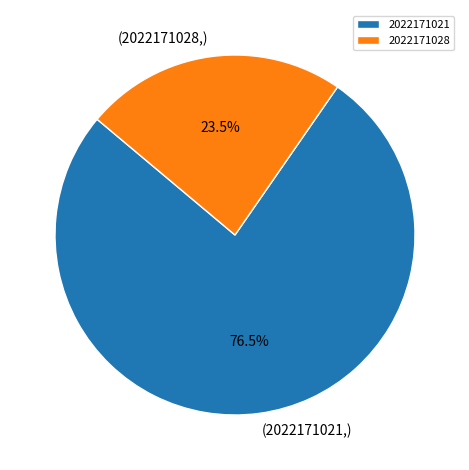

Which category has the biggest portion of the pie?

2022171021